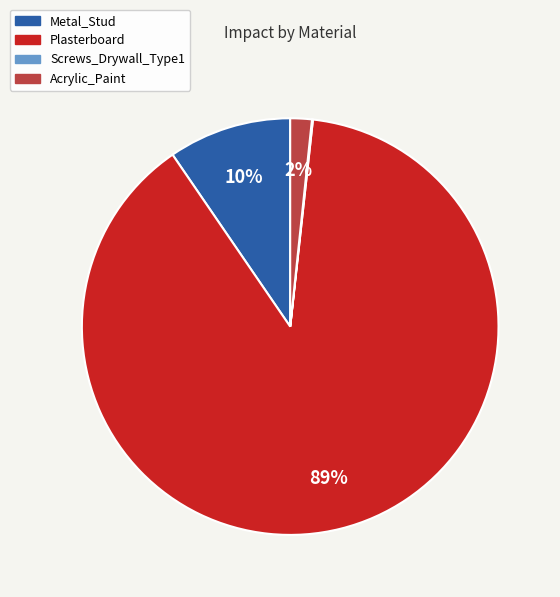

To the nearest percent, what is the average slice percentage?

25%